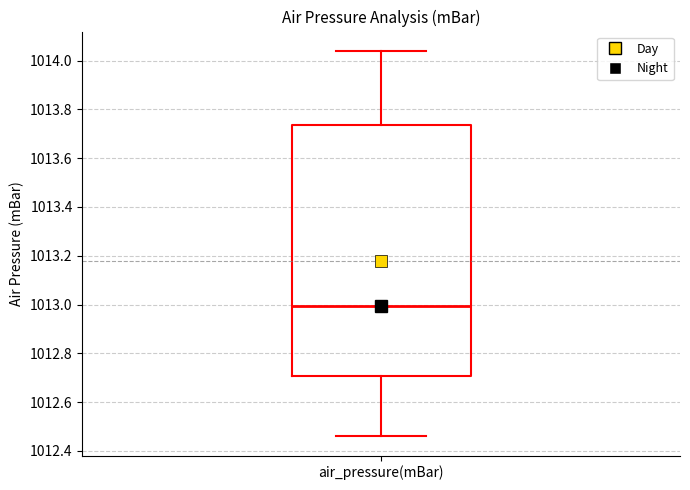

Transcribe this box plot: give where the median line is, the range the box spans, and where the two whiskers end, as read against the y-axis. The values are not printed on the chart, so give them approximately, as read against the axis.

median 1013.00, box 1012.70 to 1013.74, whiskers 1012.46 to 1014.04